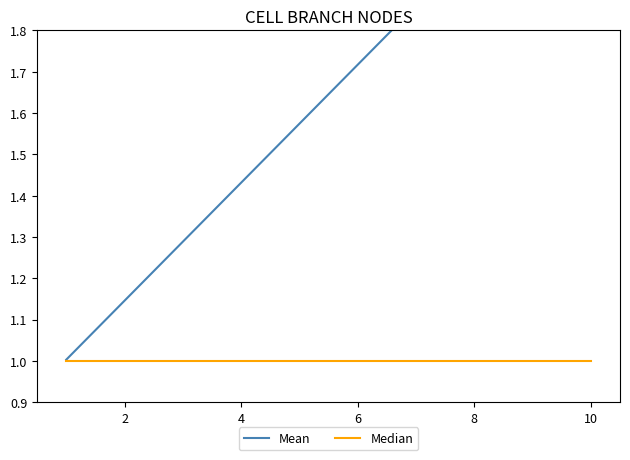

What is the label of the 8th point from the left?

8